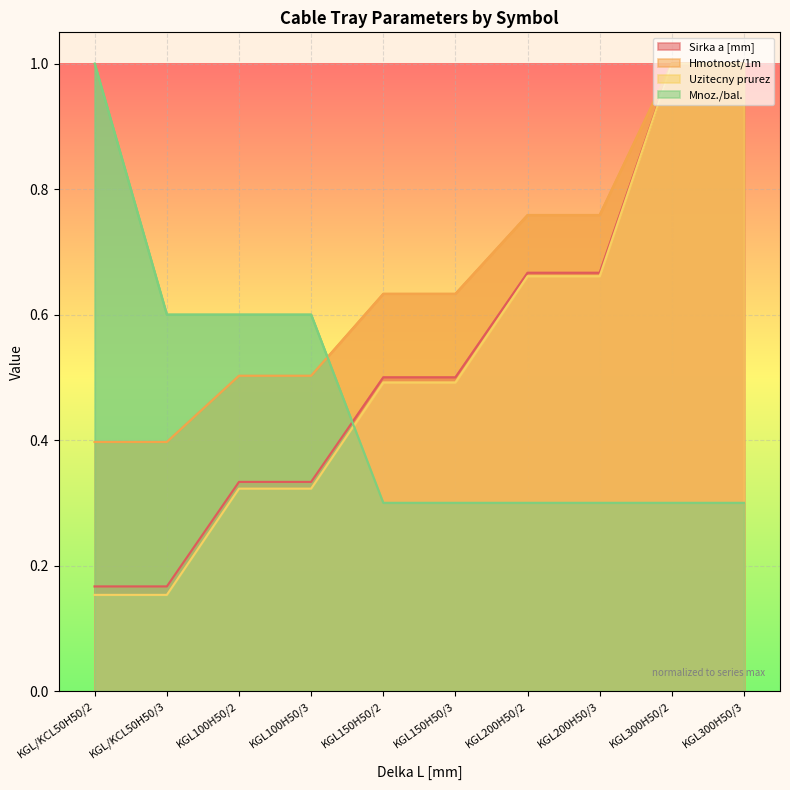

Rank the series at KGL100H50/2 from lowest to highest value.

Uzitecny prurez, Sirka a [mm], Hmotnost/1m, Mnoz./bal.